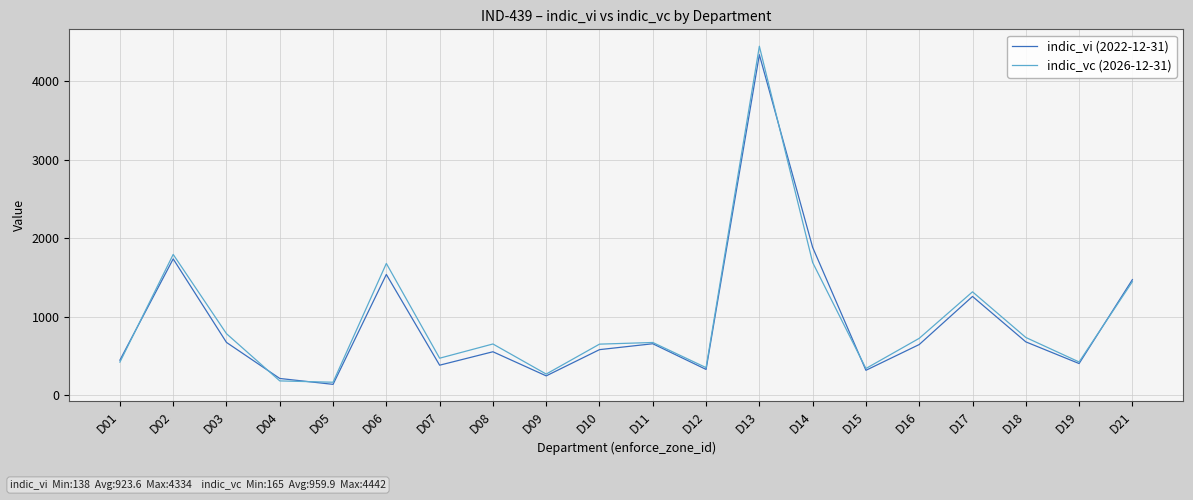

What is the difference between the maximum and second lowest values in the indic_vi (2022-12-31) series?

4121